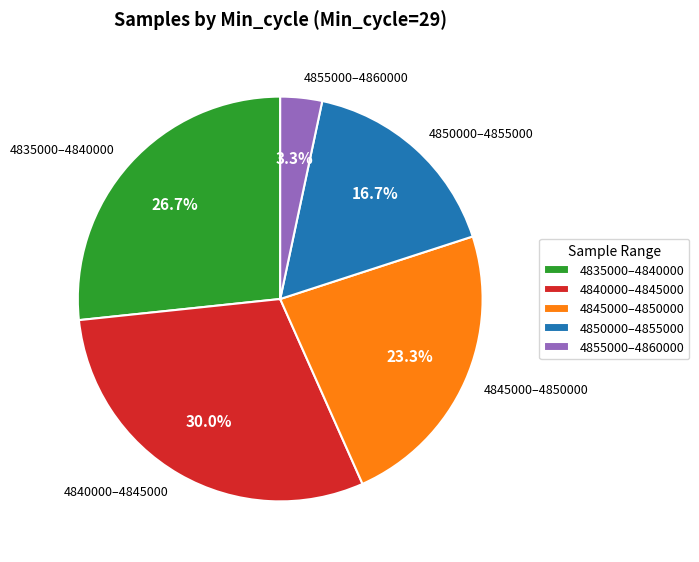

How many segments does this pie chart have?

5